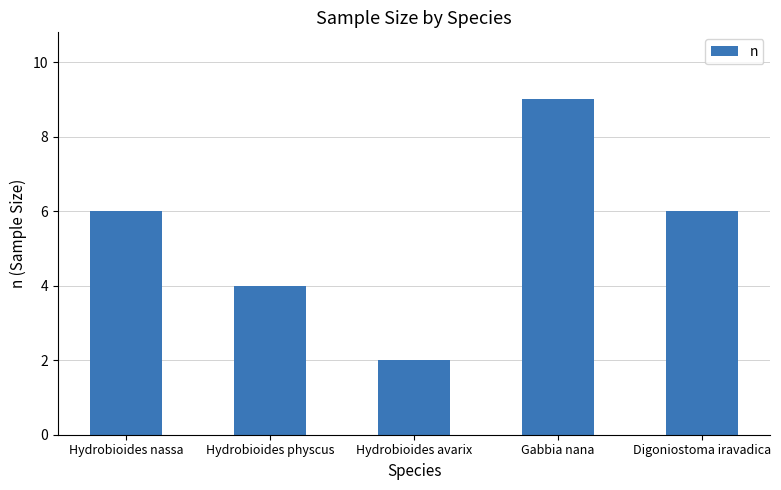

The chart shows a value of 4 at Hydrobioides physcus. True or false?

True